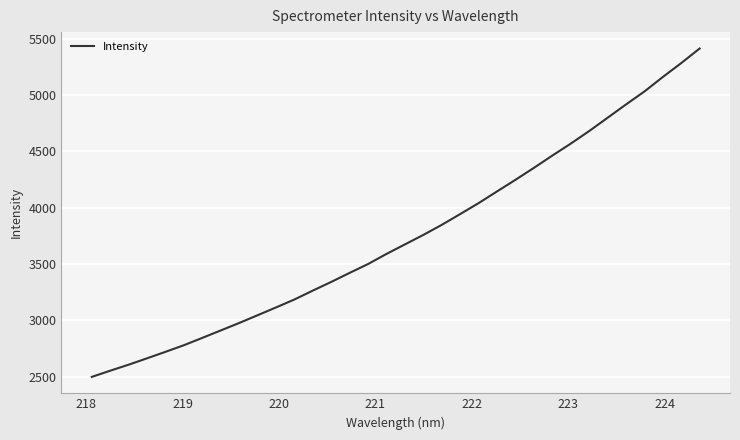

What is the greatest value displayed?

5411.6